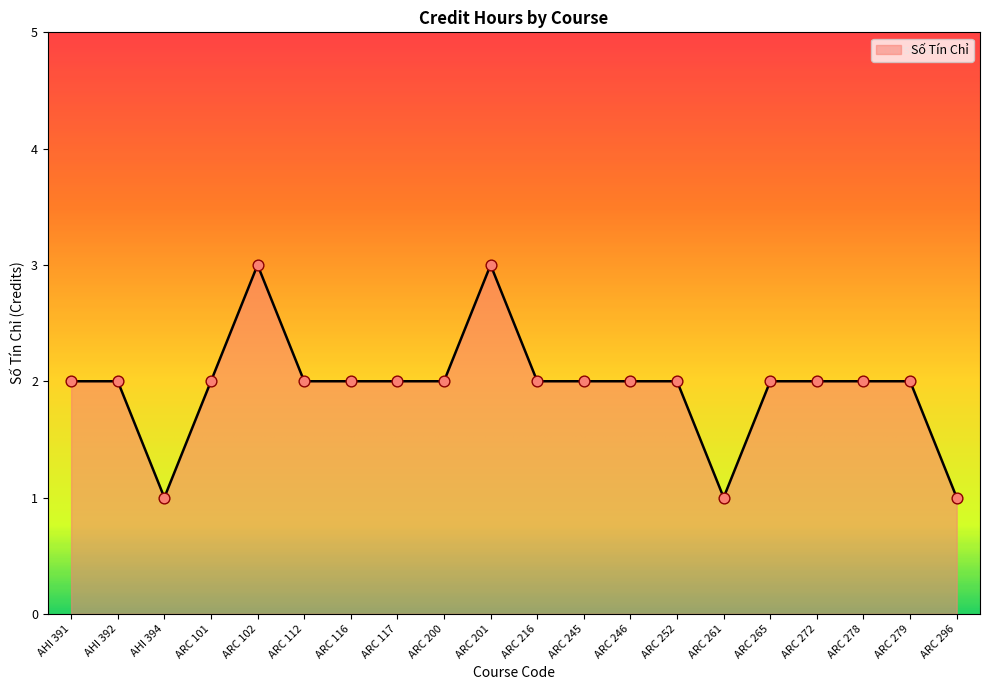

Approximately how many times larger is the value at AHI 392 compared to ARC 101?

1.0